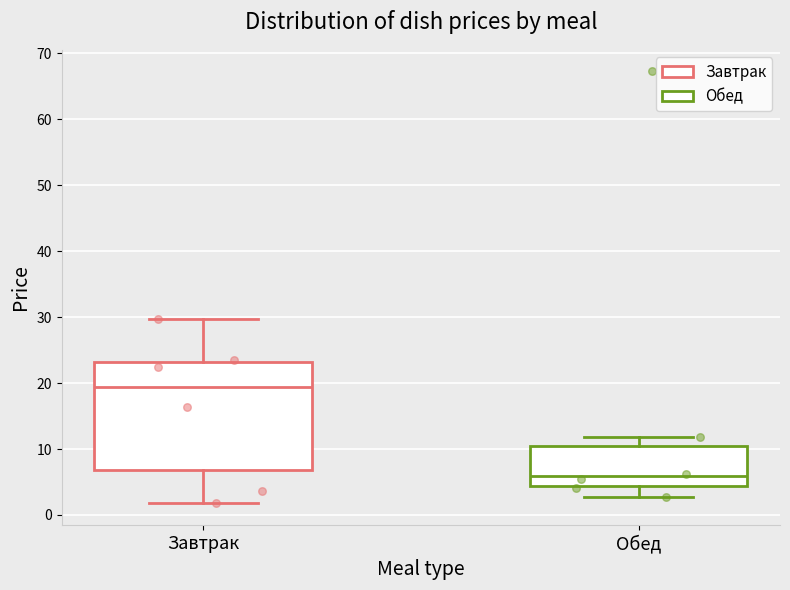

Reading left to right, transcribe this box plot: for each box, give where its median line is, the range the box spans, and where its two whiskers end, as read against the y-axis. The values are not printed on the chart, so give them approximately, as read against the axis.

Завтрак: median 19, box 7 to 23, whiskers 2 to 30
Обед: median 6, box 4 to 10, whiskers 3 to 12